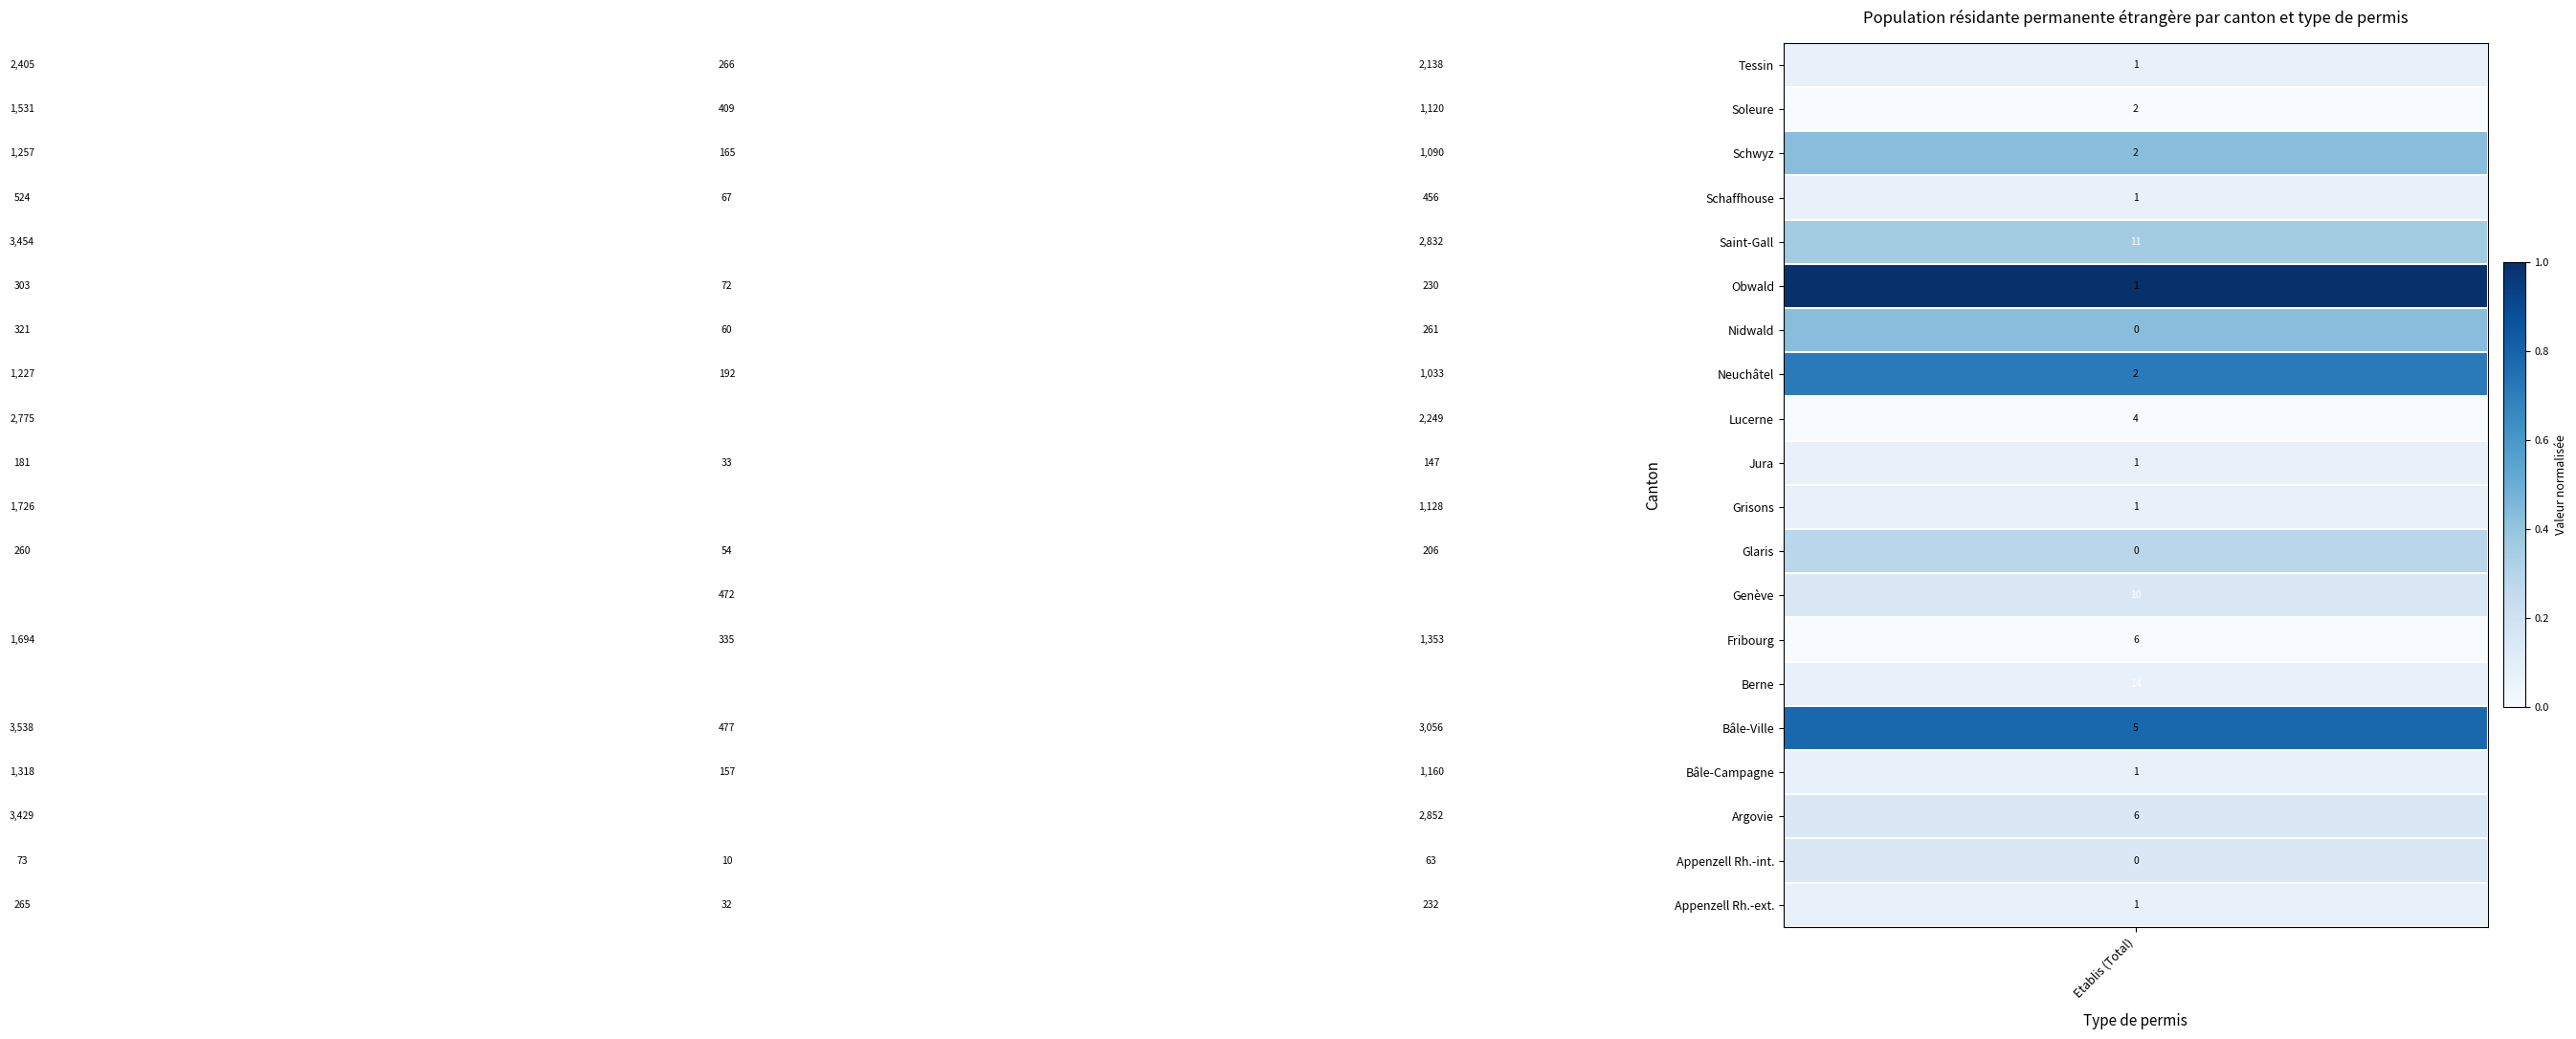

What is the difference between the maximum and minimum values in the Grisons series?

1725